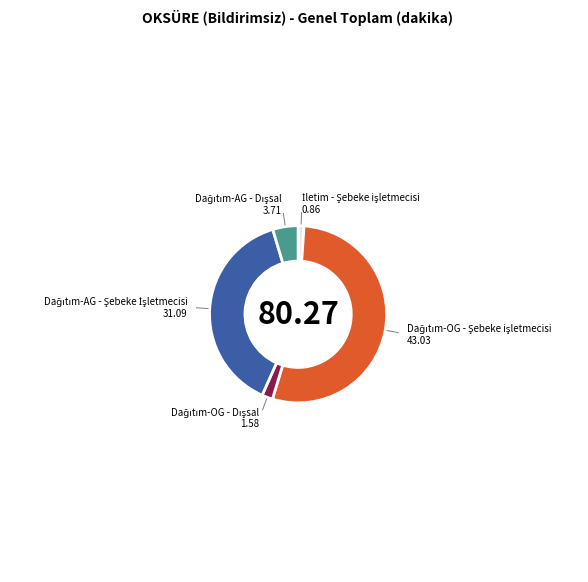

Is there any slice that represents more than half of the pie?

Yes